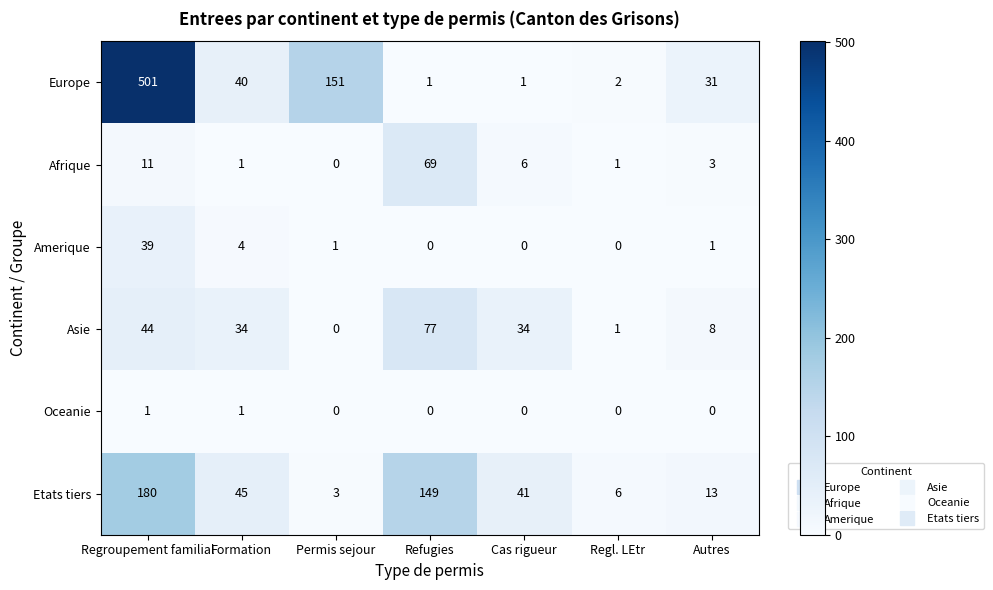

How many Oceanie values are between 0 and 1?

7